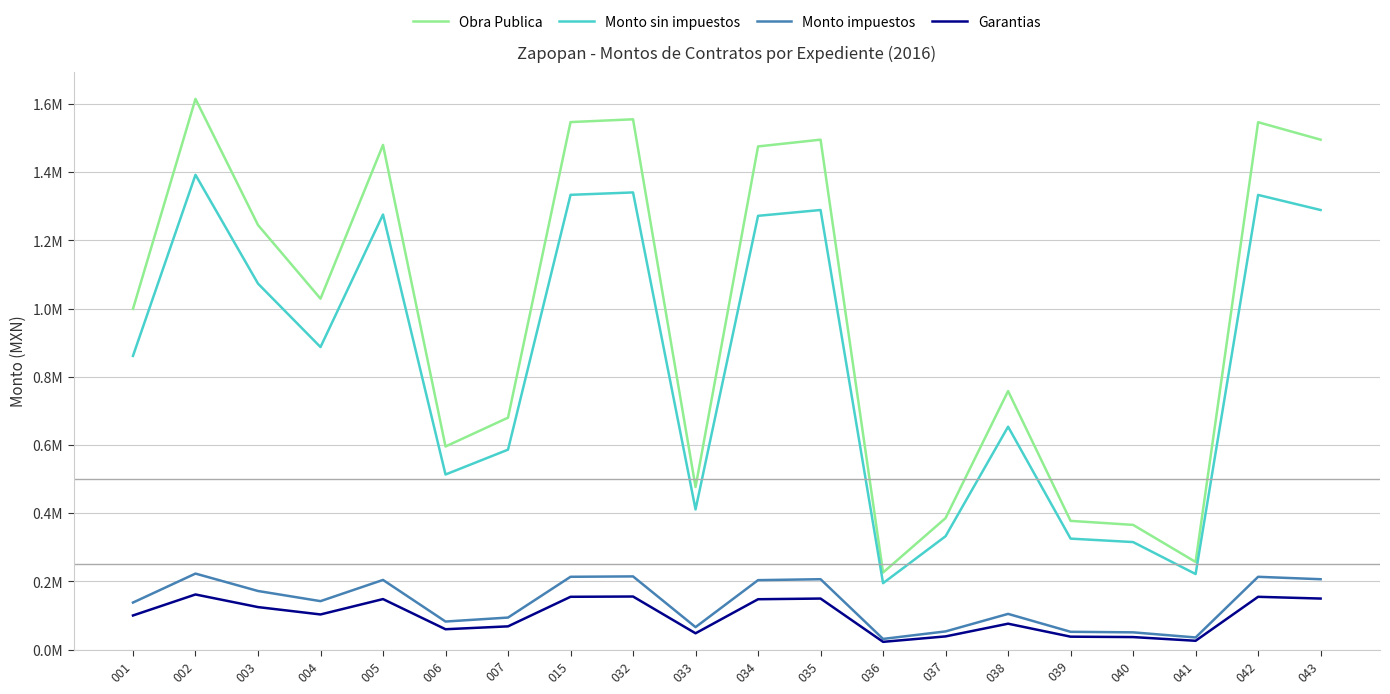

Which category has the lowest value across all series?

036